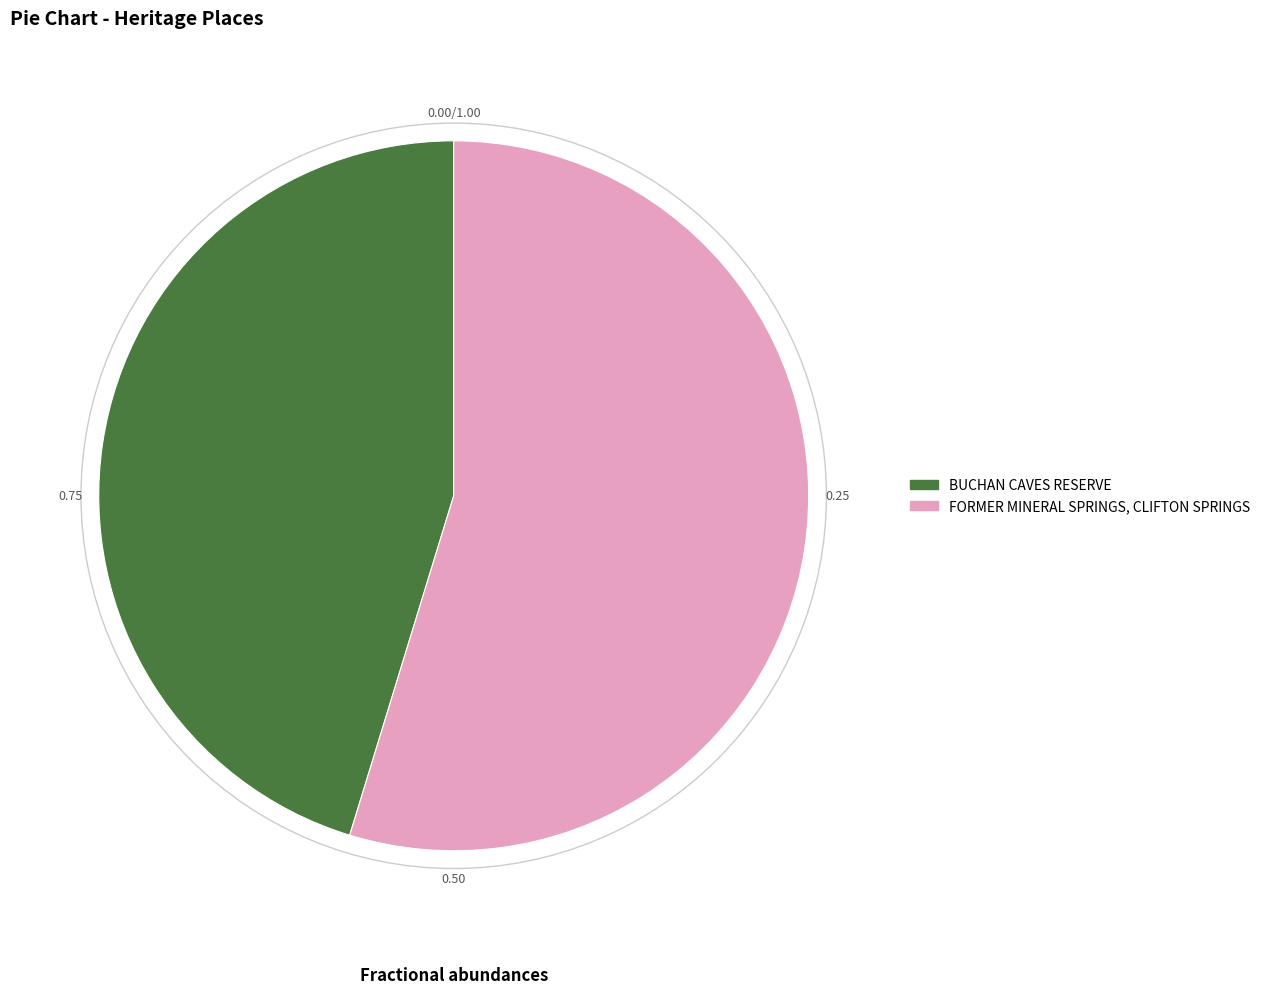

Do BUCHAN CAVES RESERVE and FORMER MINERAL SPRINGS, CLIFTON SPRINGS together represent more than half of the pie?

Yes